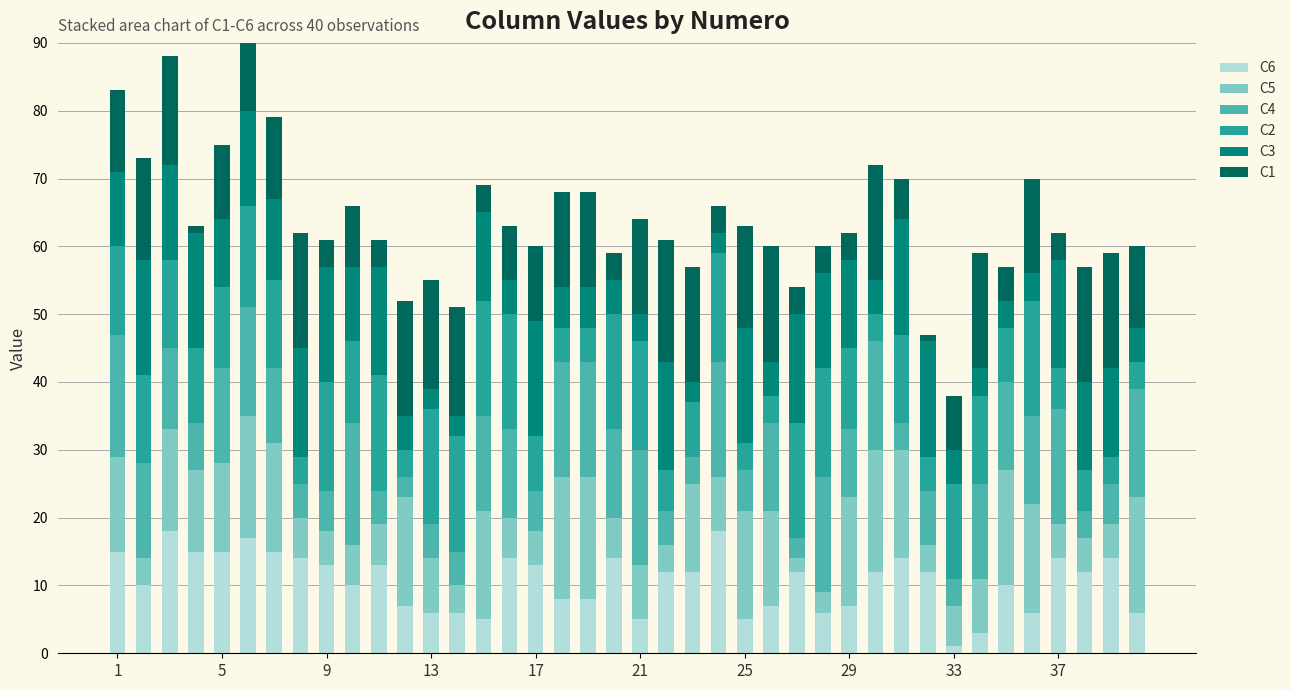

What is the average value of the C2 series?

11